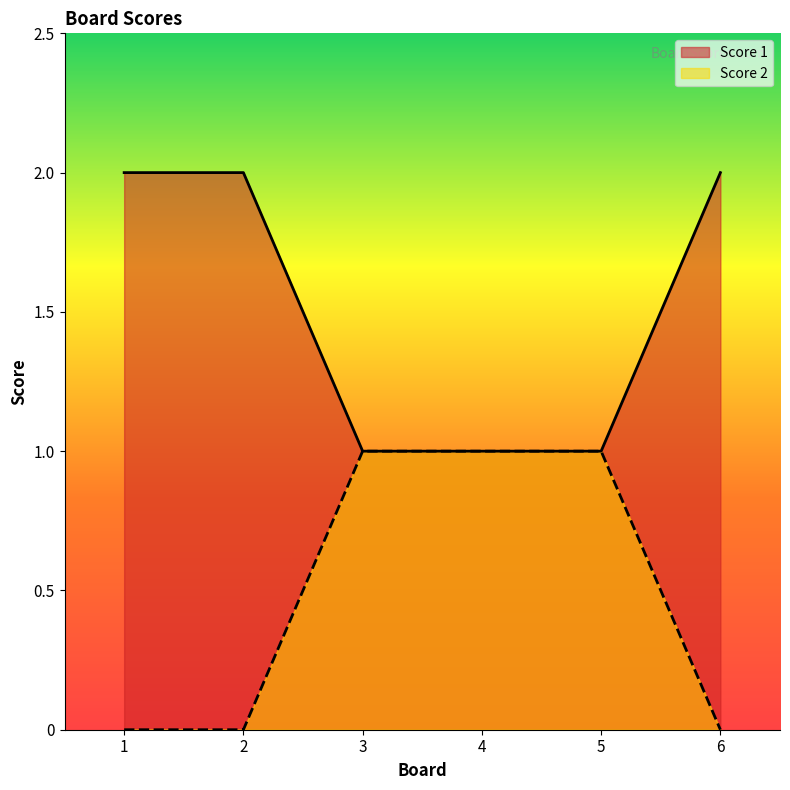

The Score 1 series shows 1 at 5. True or false?

True